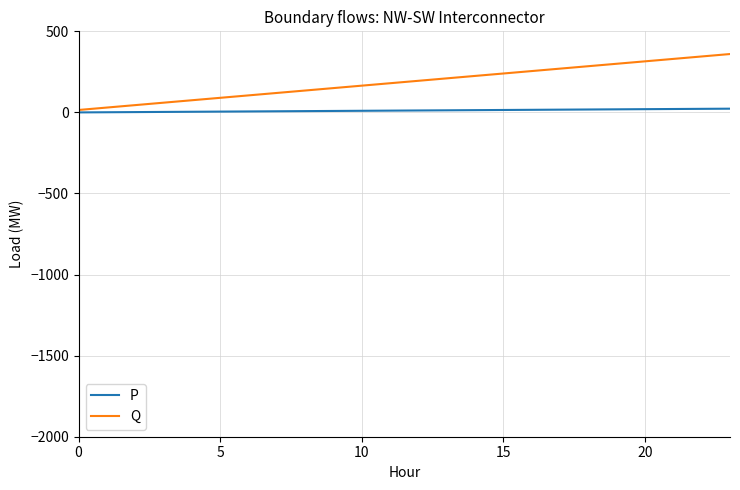

List the series in order of their peak value, lowest first.

P, Q